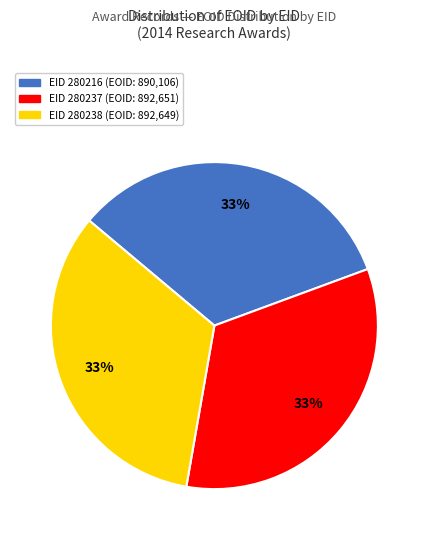

To the nearest percent, what is the average slice percentage?

33%